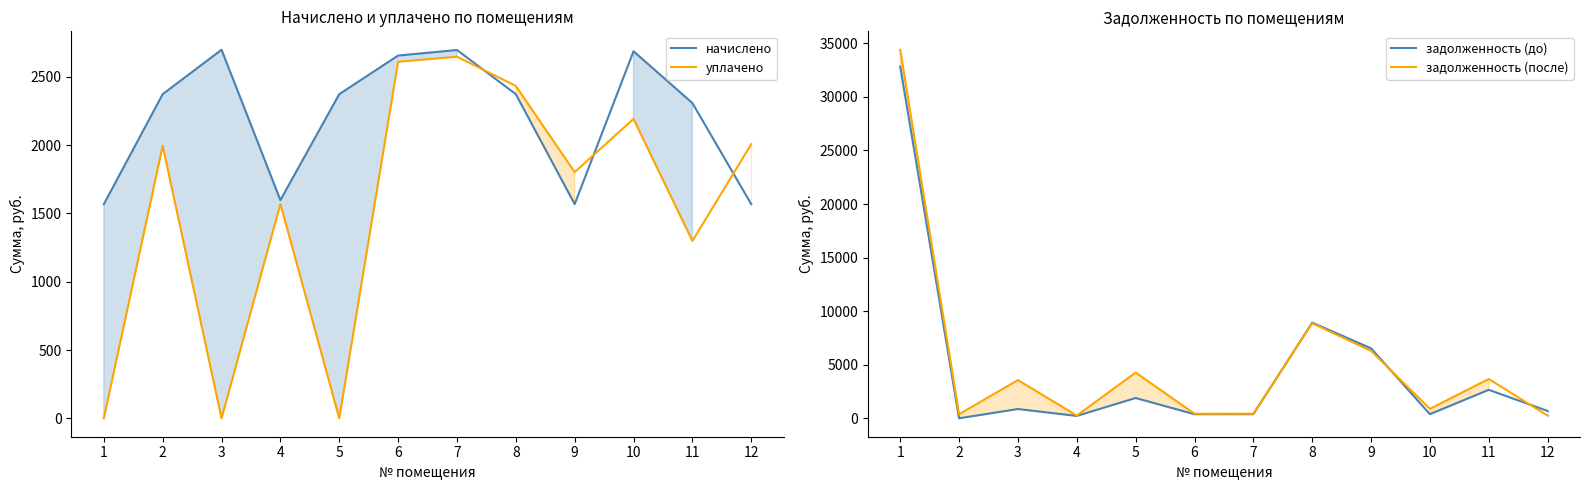

Which has a higher value, 3 or 11?

3